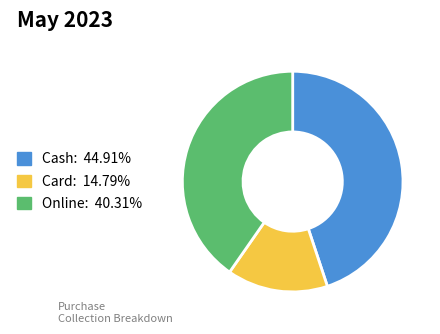

Is Online the majority of the pie?

No